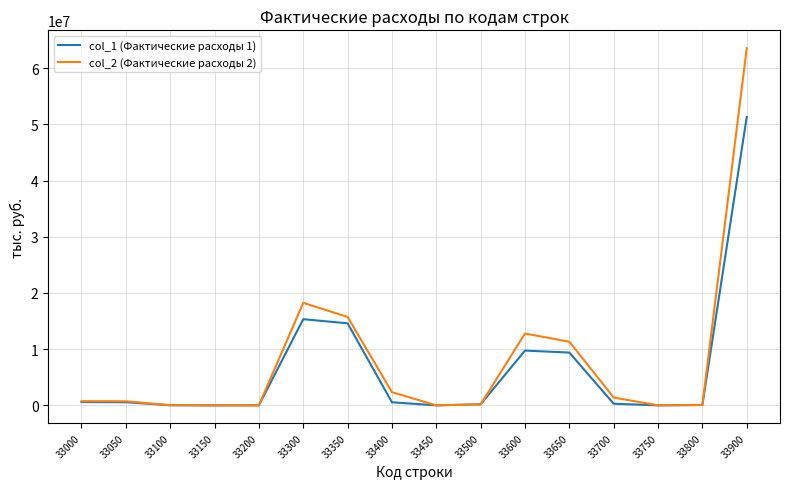

Rank the series by their maximum value, from highest to lowest.

col_2 (Фактические расходы 2), col_1 (Фактические расходы 1)